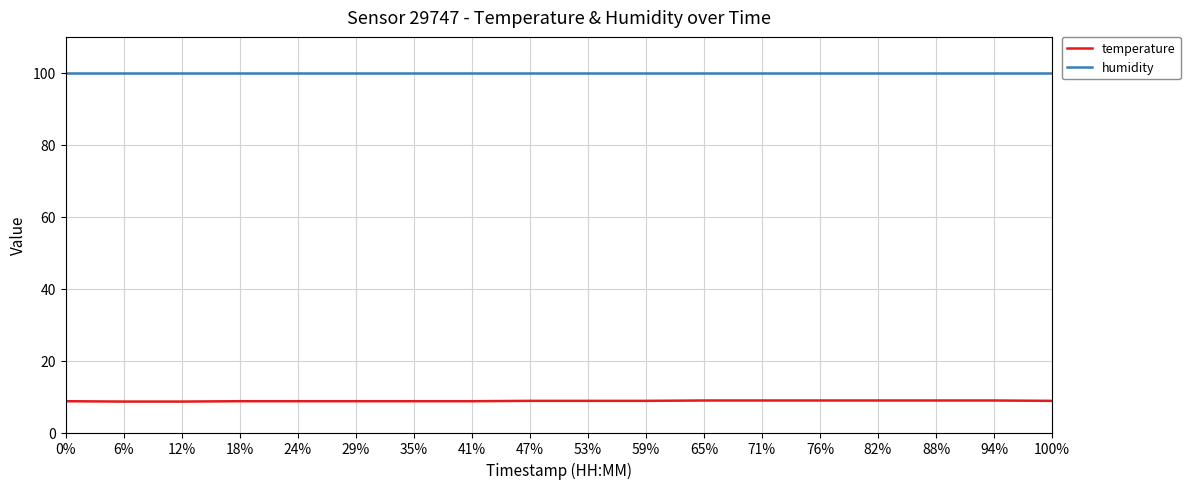

Is the value of temperature at 59% greater than the value of humidity at 12%?

No